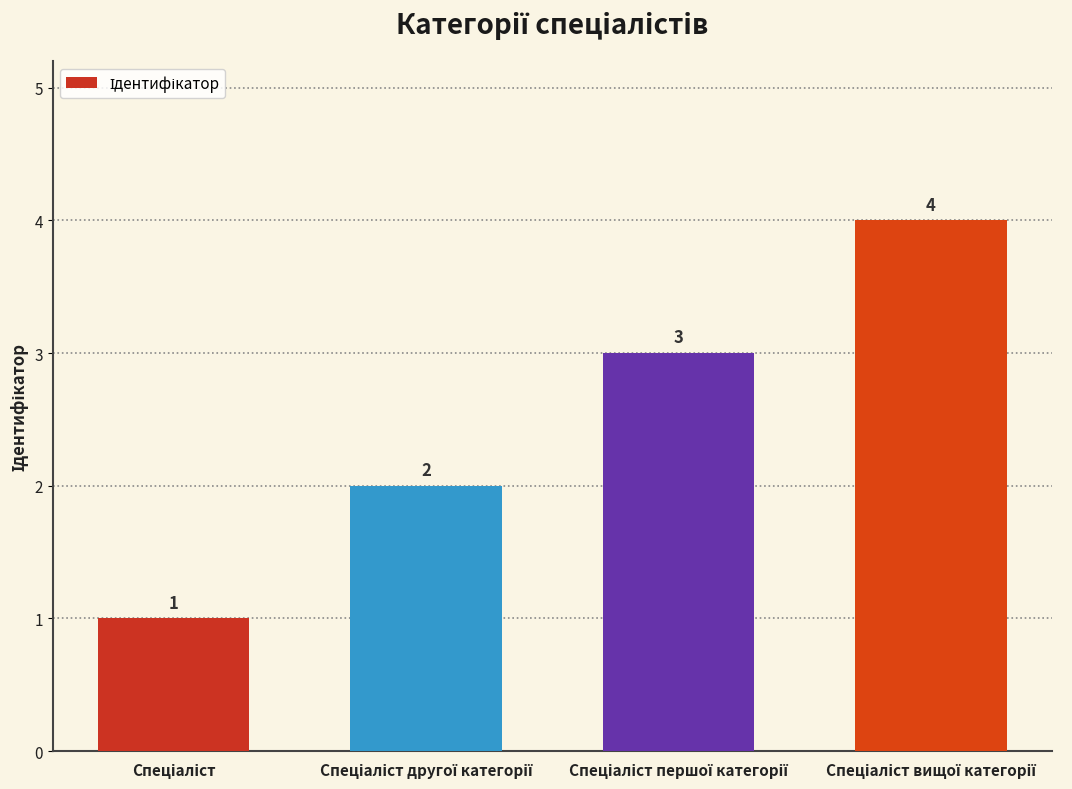

What is the maximum value shown in the chart?

4